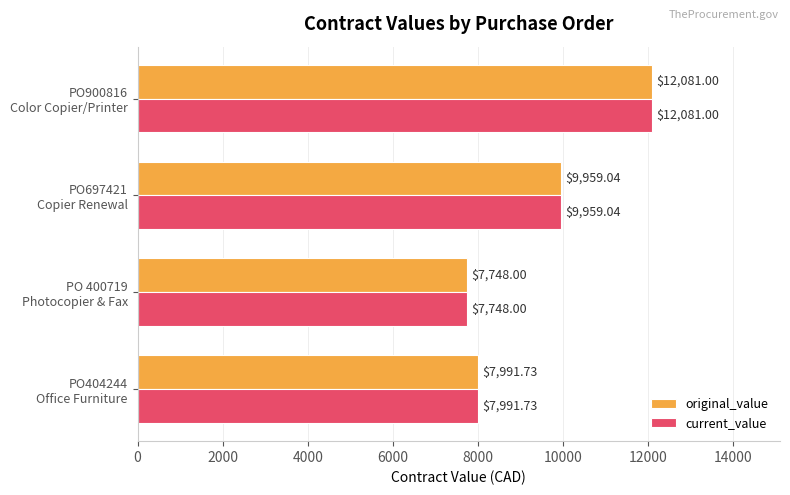

What is the average value of the original_value series?

9444.9